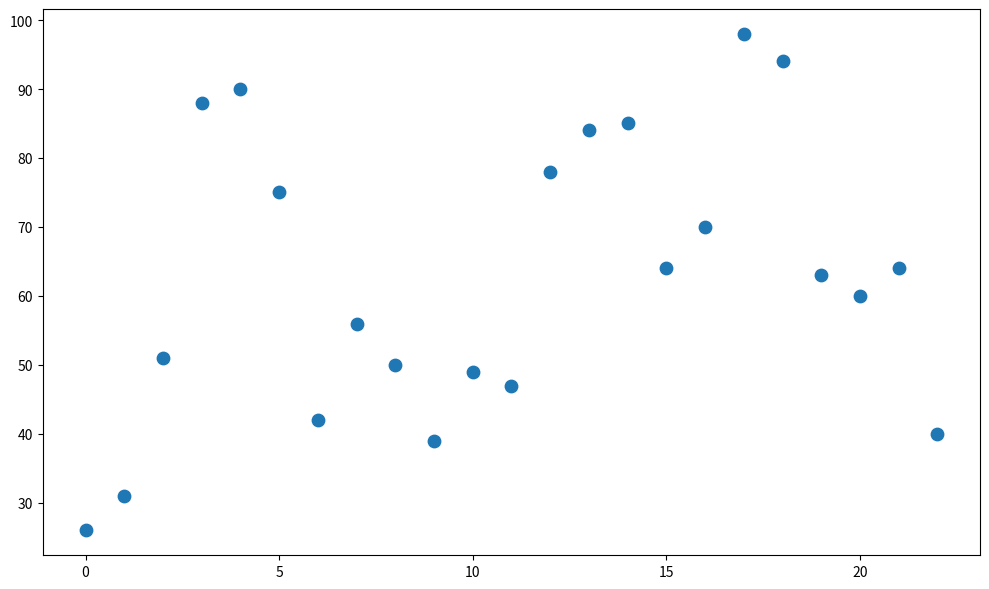

What is the range of Y values (max minus min)?

72